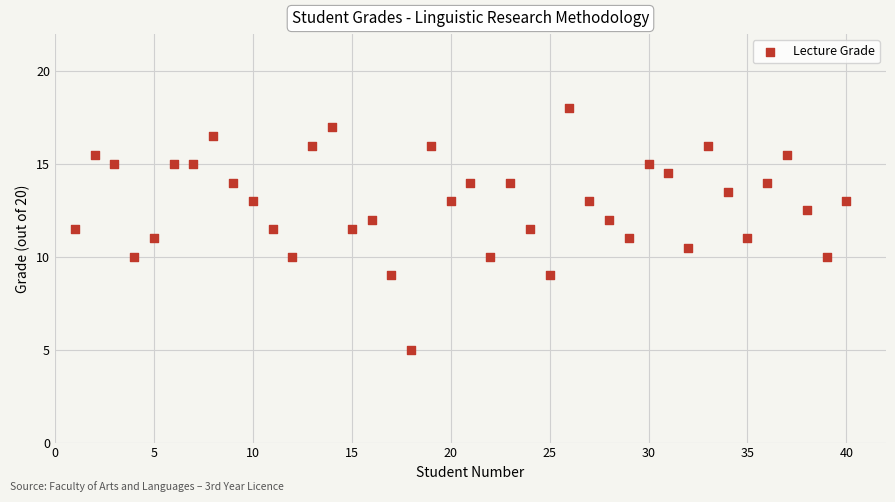

What is the range of Y values (max minus min)?

13.0